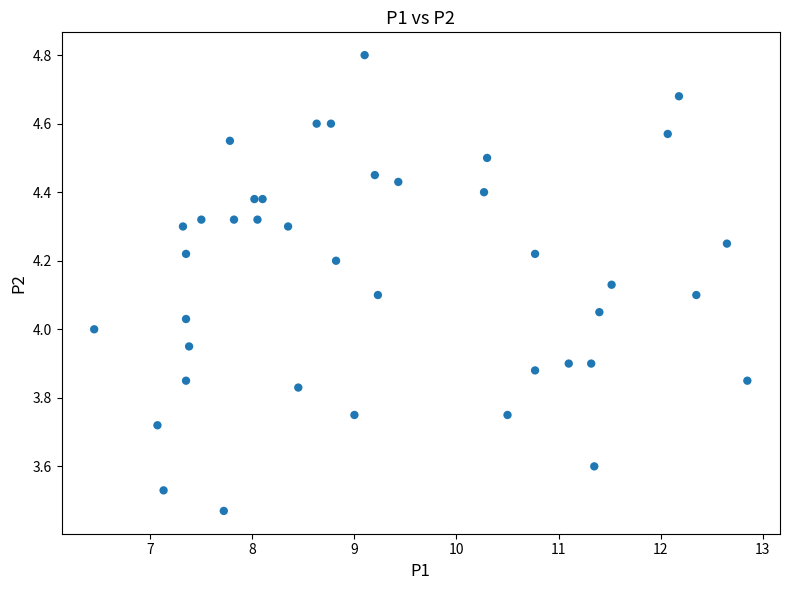

What is the range of Y values (max minus min)?

1.3